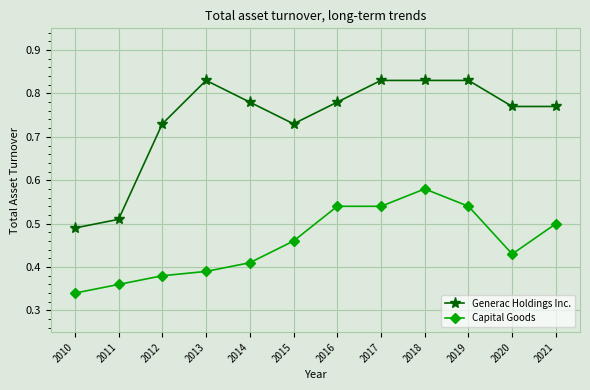

At which category does Generac Holdings Inc. reach its first local peak?

2013